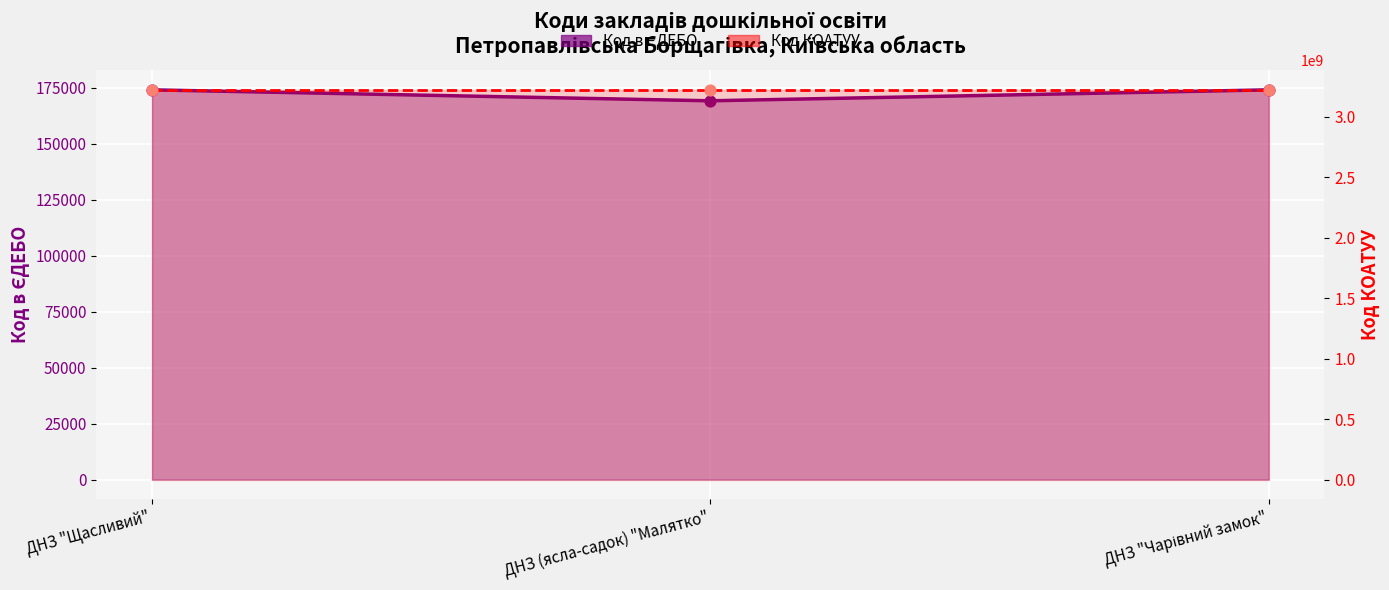

Which series reaches the minimum Y coordinate?

Код в ЄДЕБО